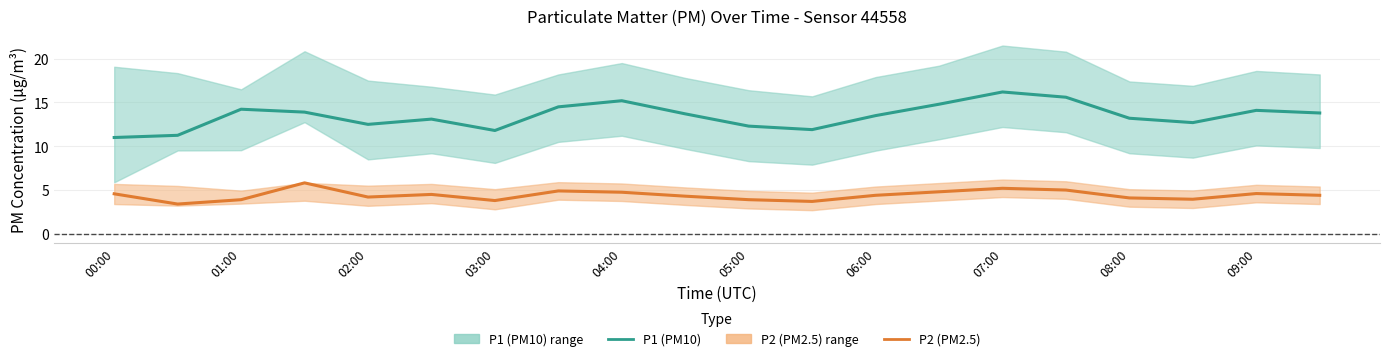

Rank the series at 17 from highest to lowest value.

P1 (PM10), P2 (PM2.5)